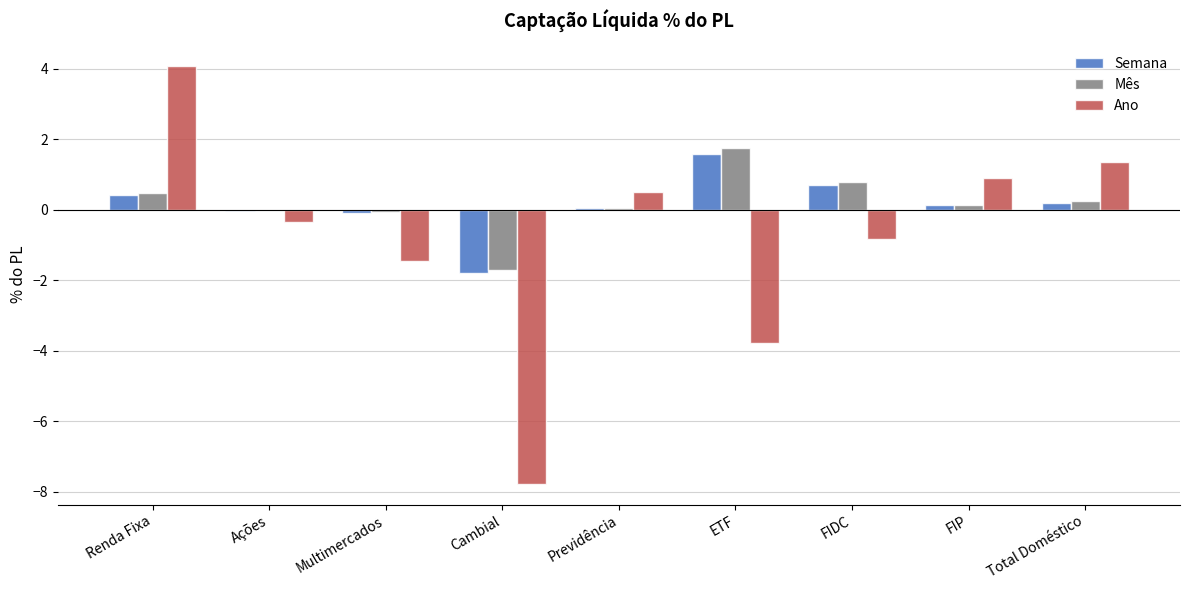

How many data points does each series have?

9